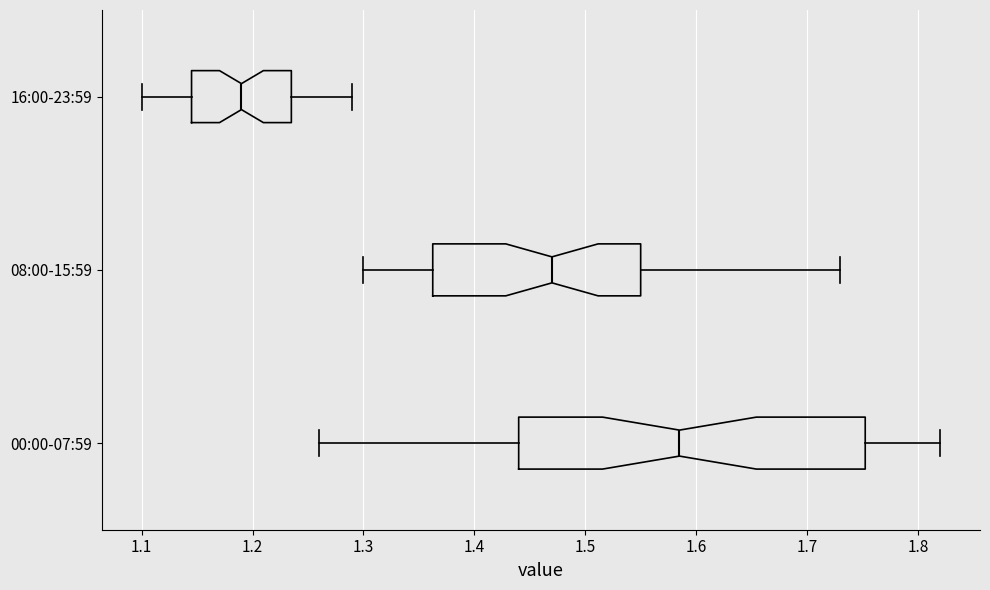

Reading bottom to top, transcribe this box plot: for each box, give where its median line is, the range the box spans, and where its two whiskers end, as read against the x-axis. The values are not printed on the chart, so give them approximately, as read against the axis.

00:00-07:59: median 1.59, box 1.44 to 1.75, whiskers 1.26 to 1.82
08:00-15:59: median 1.47, box 1.36 to 1.55, whiskers 1.30 to 1.73
16:00-23:59: median 1.19, box 1.15 to 1.24, whiskers 1.10 to 1.29